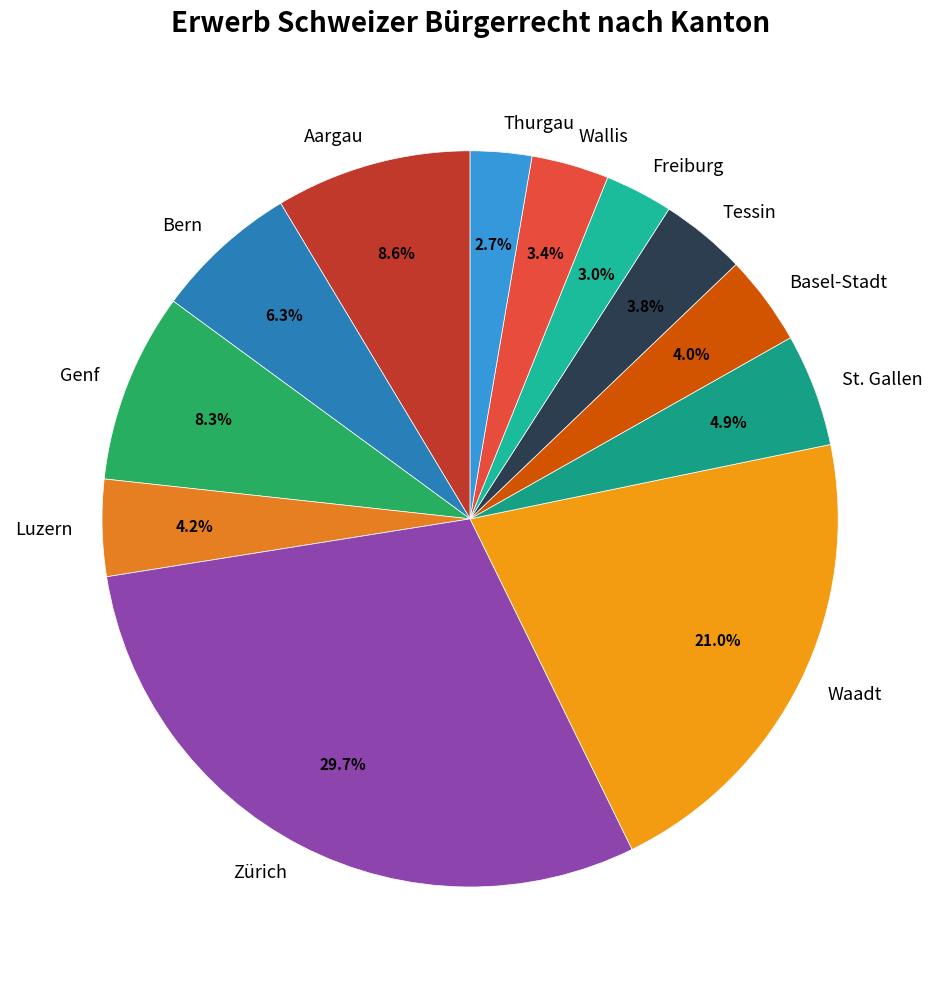

Is there any slice that represents more than half of the pie?

No